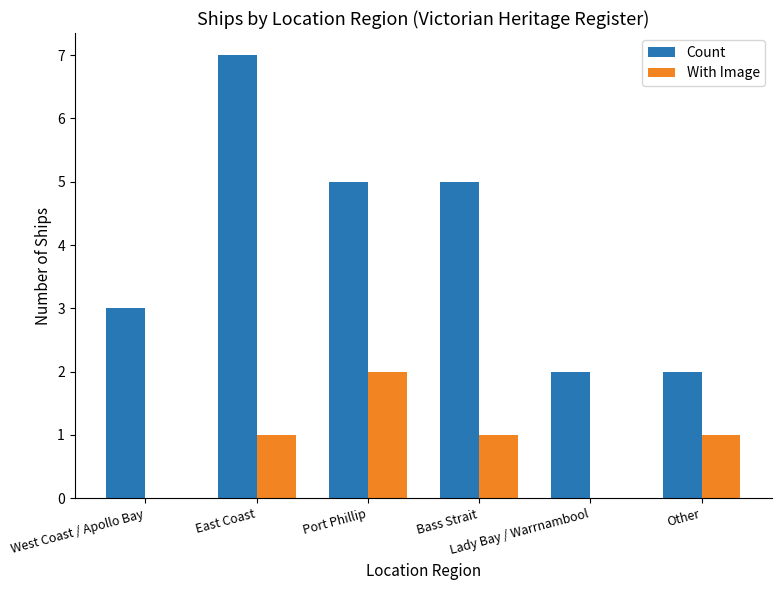

What is the highest value of the Count series?

7